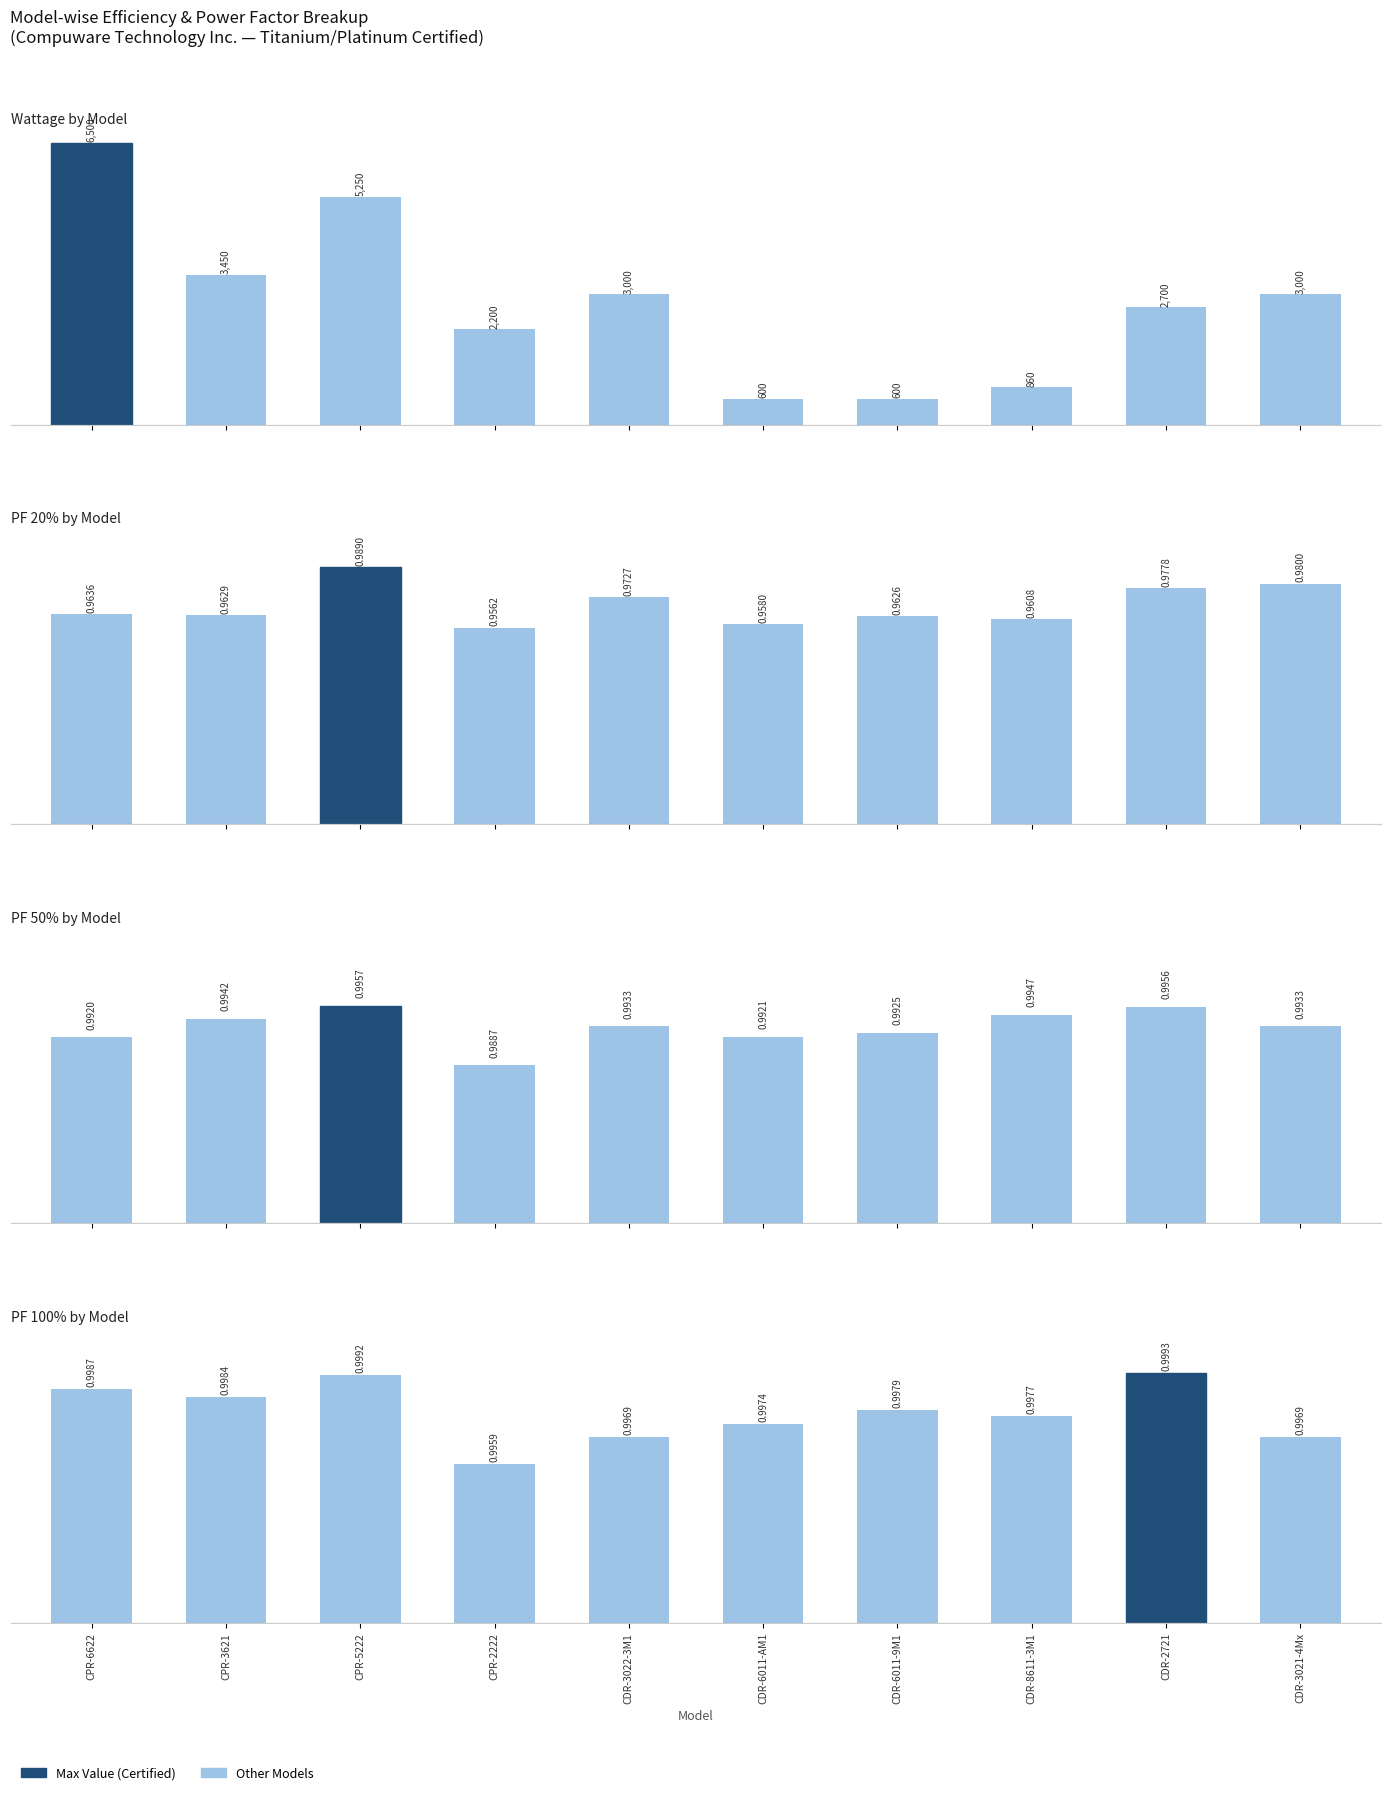

How many distinct data groups are displayed?

4